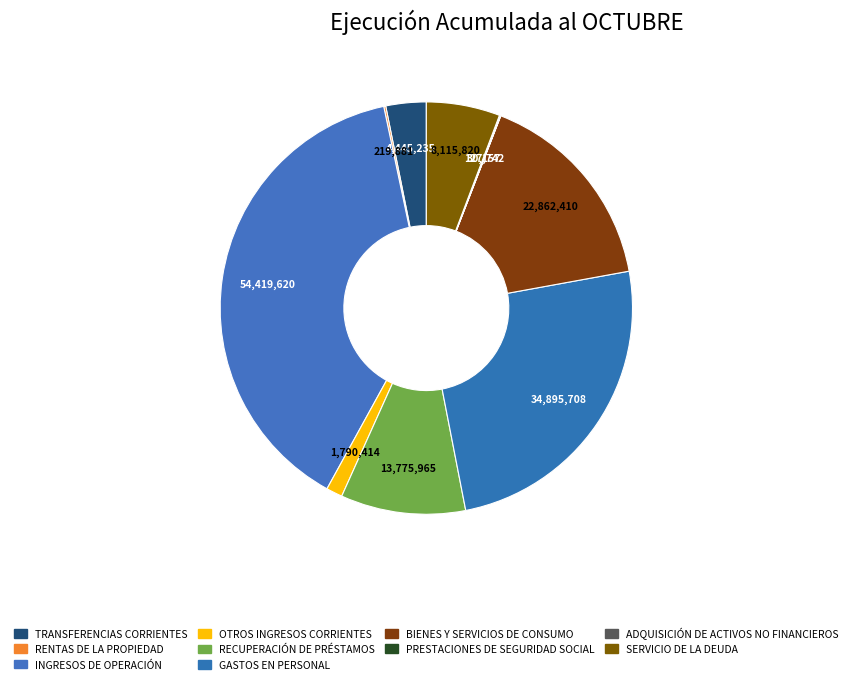

Combined, what portion of the pie is ADQUISICIÓN DE ACTIVOS NO FINANCIEROS and PRESTACIONES DE SEGURIDAD SOCIAL?

0.1%